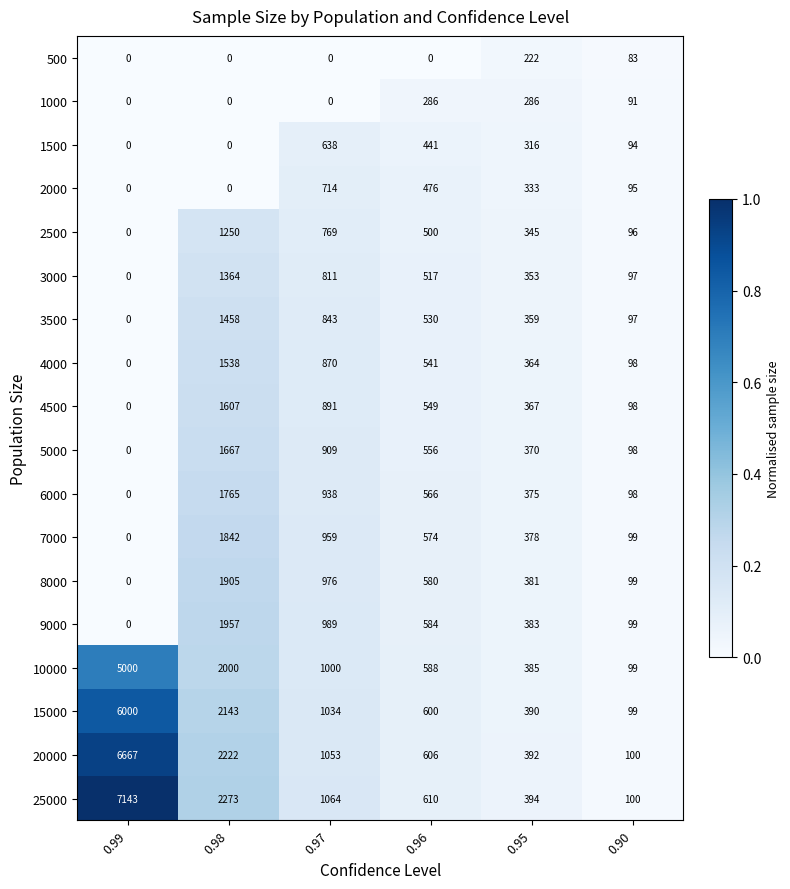

What is the sum of the 4500 values at 0.90 and 0.98?

1705